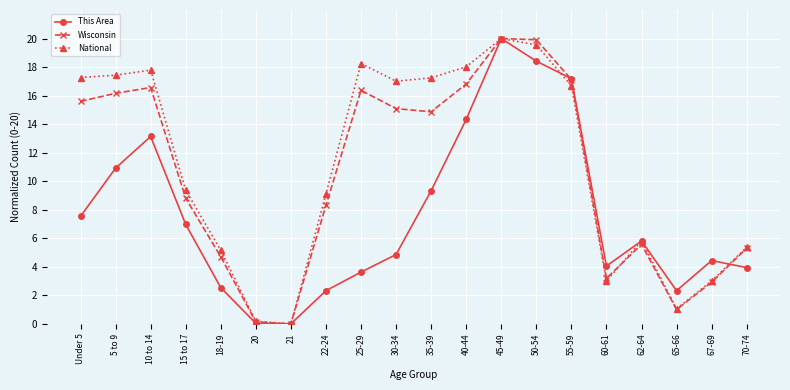

What are all the series names shown in the legend?

This Area, Wisconsin, National